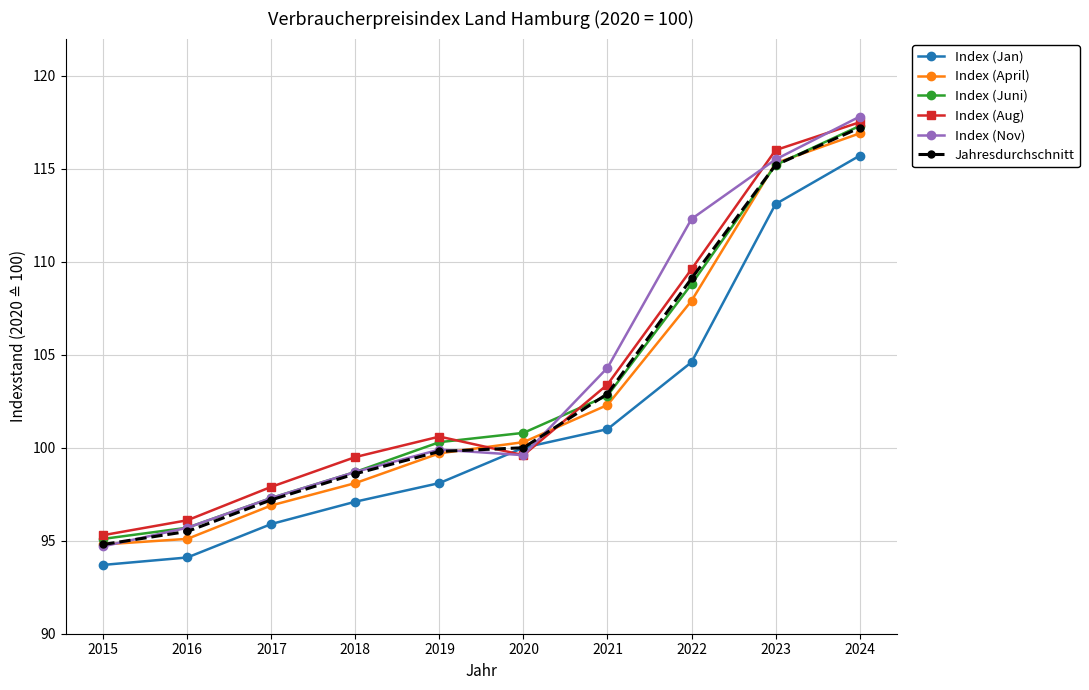

True or false: Index (Jan) and Index (April) intersect in this chart.

False